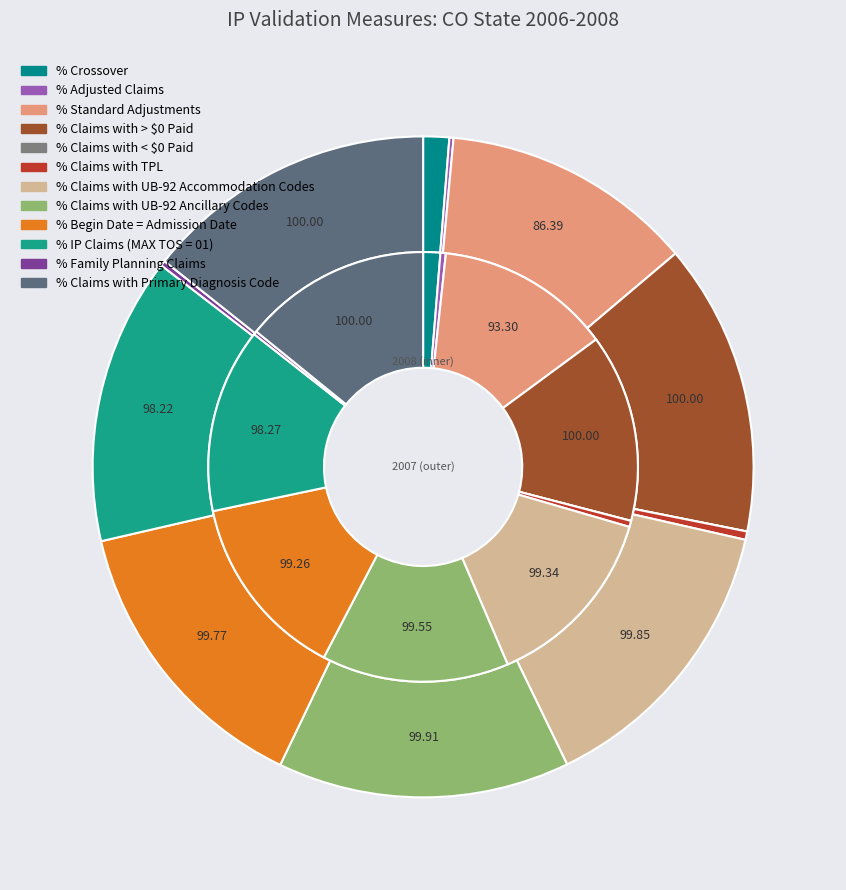

Rank the series at 7 from highest to lowest value.

values_2007, values_2008